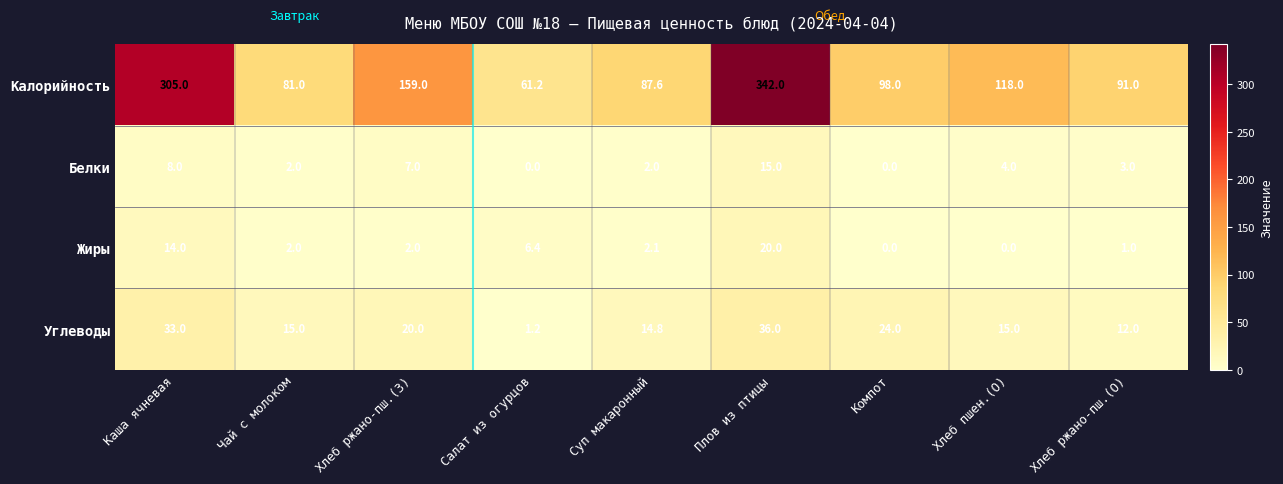

Which series has the largest total across all categories?

Калорийность